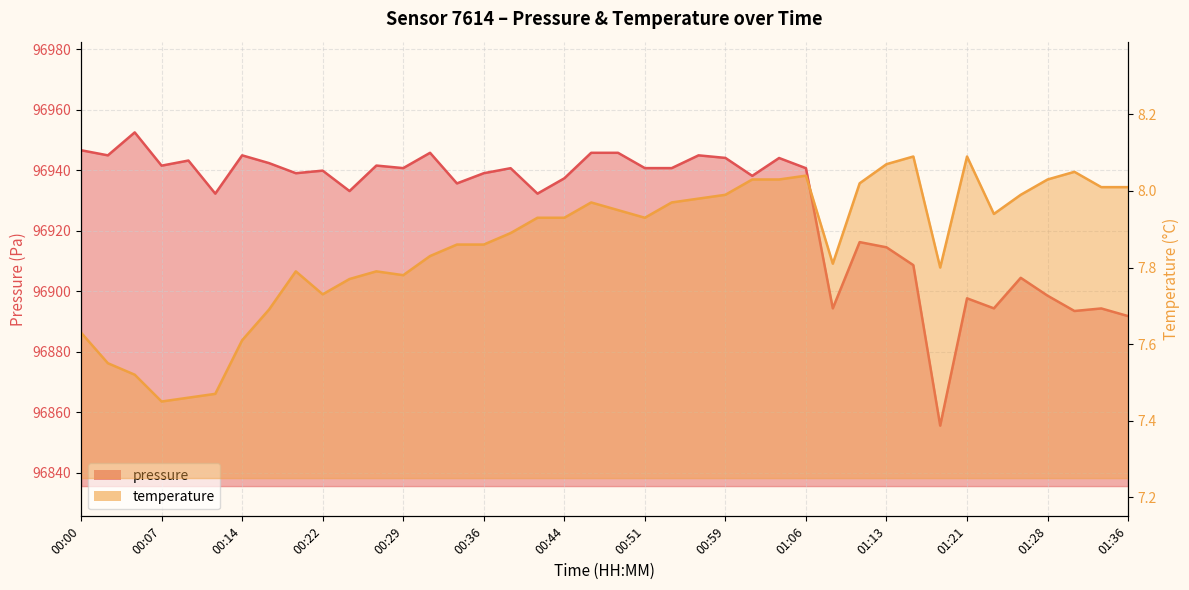

What is the label of the 6th point from the right?

01:23